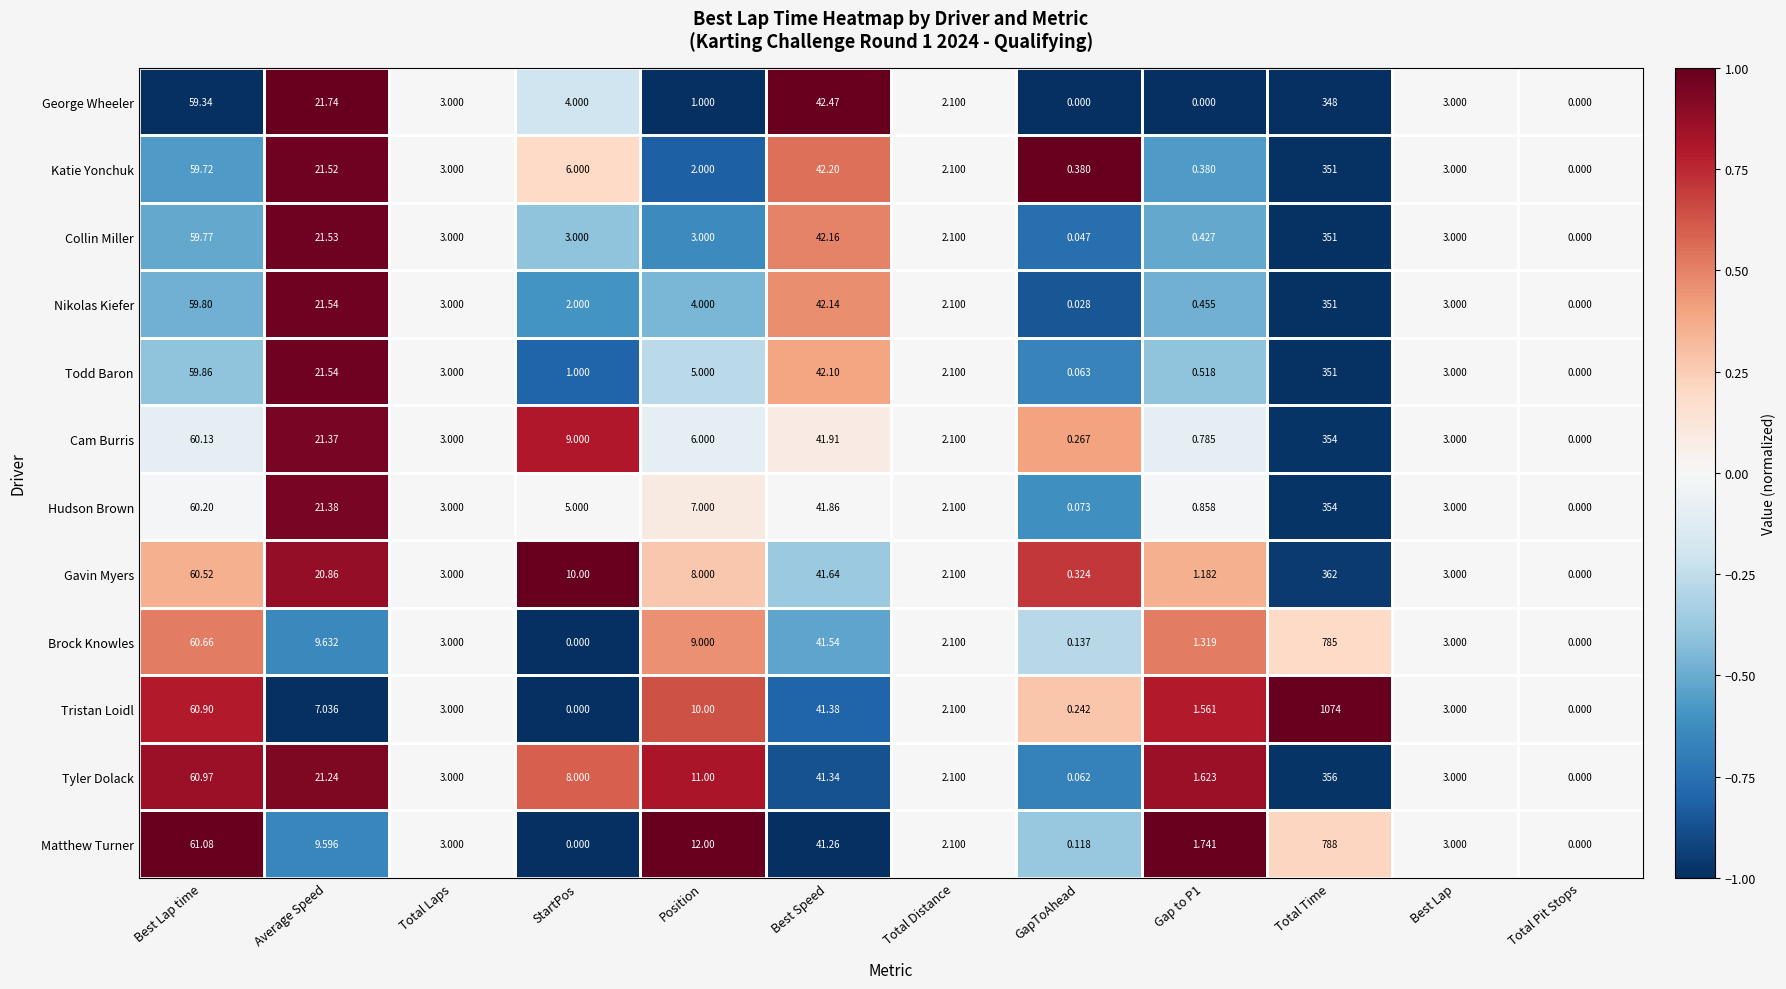

How many series are shown in this chart?

12